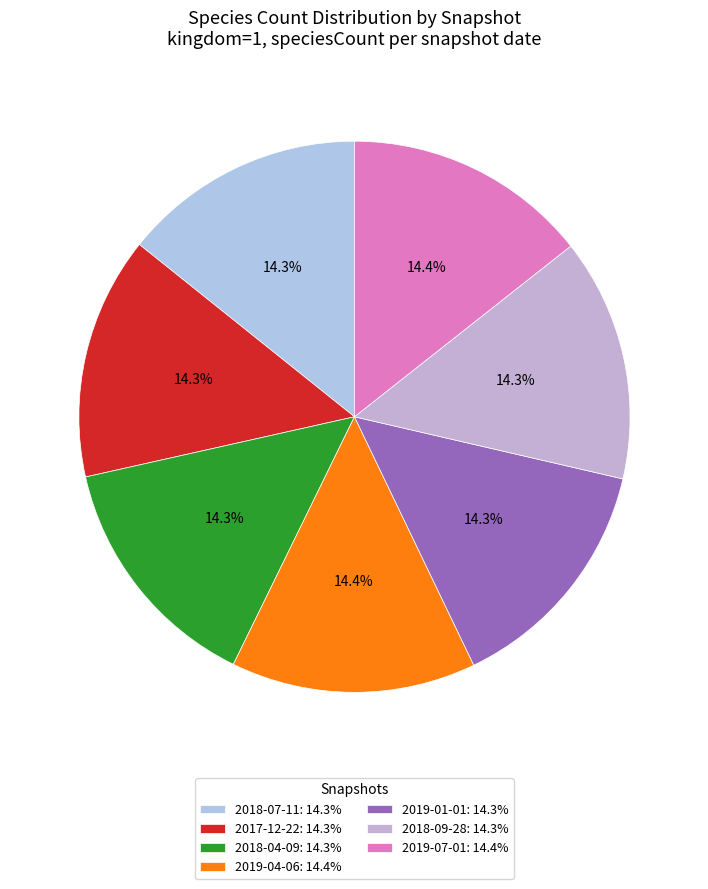

True or false: 2019-01-01 accounts for 21% of the total.

False